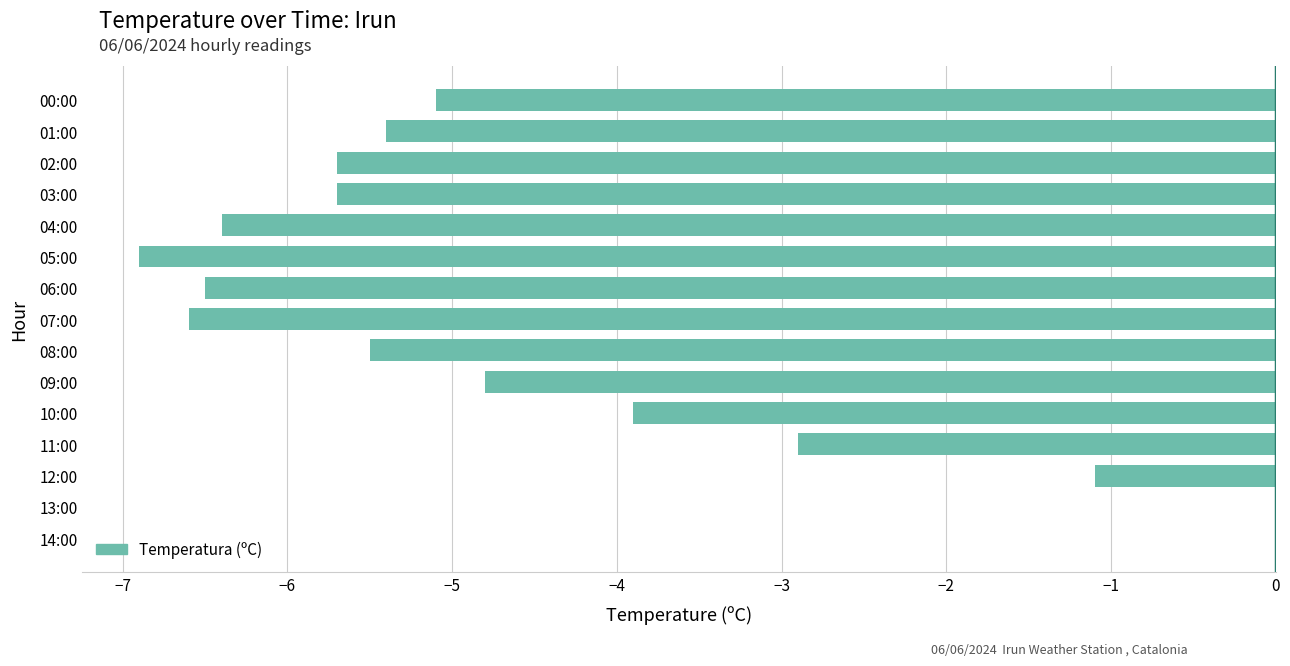

Which has a higher value, 14:00 or 01:00?

14:00